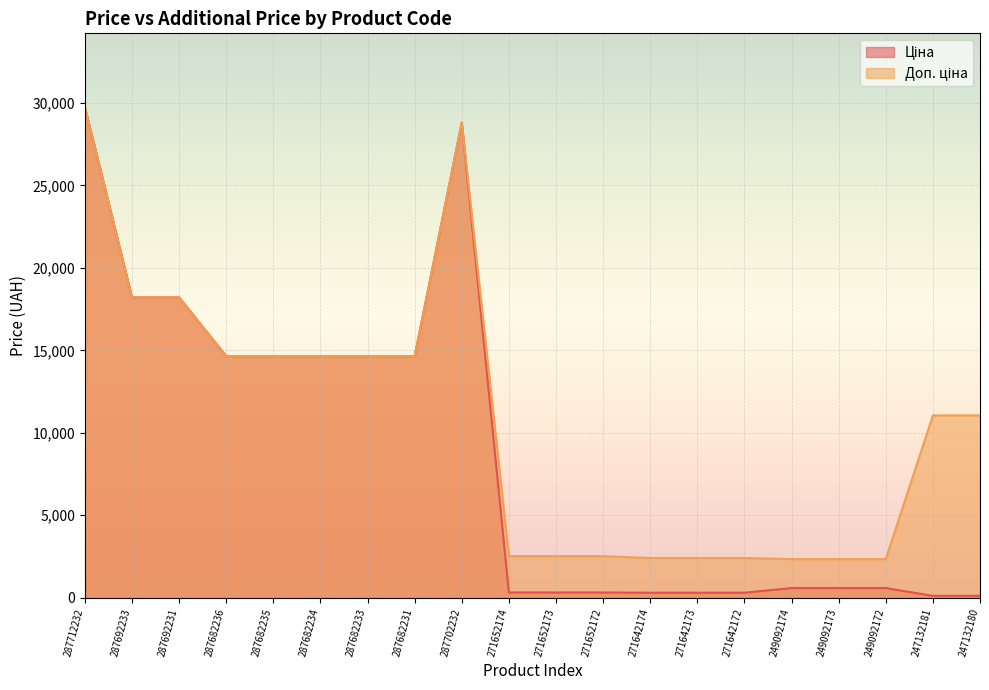

True or false: Ціна and Доп. ціна intersect in this chart.

False